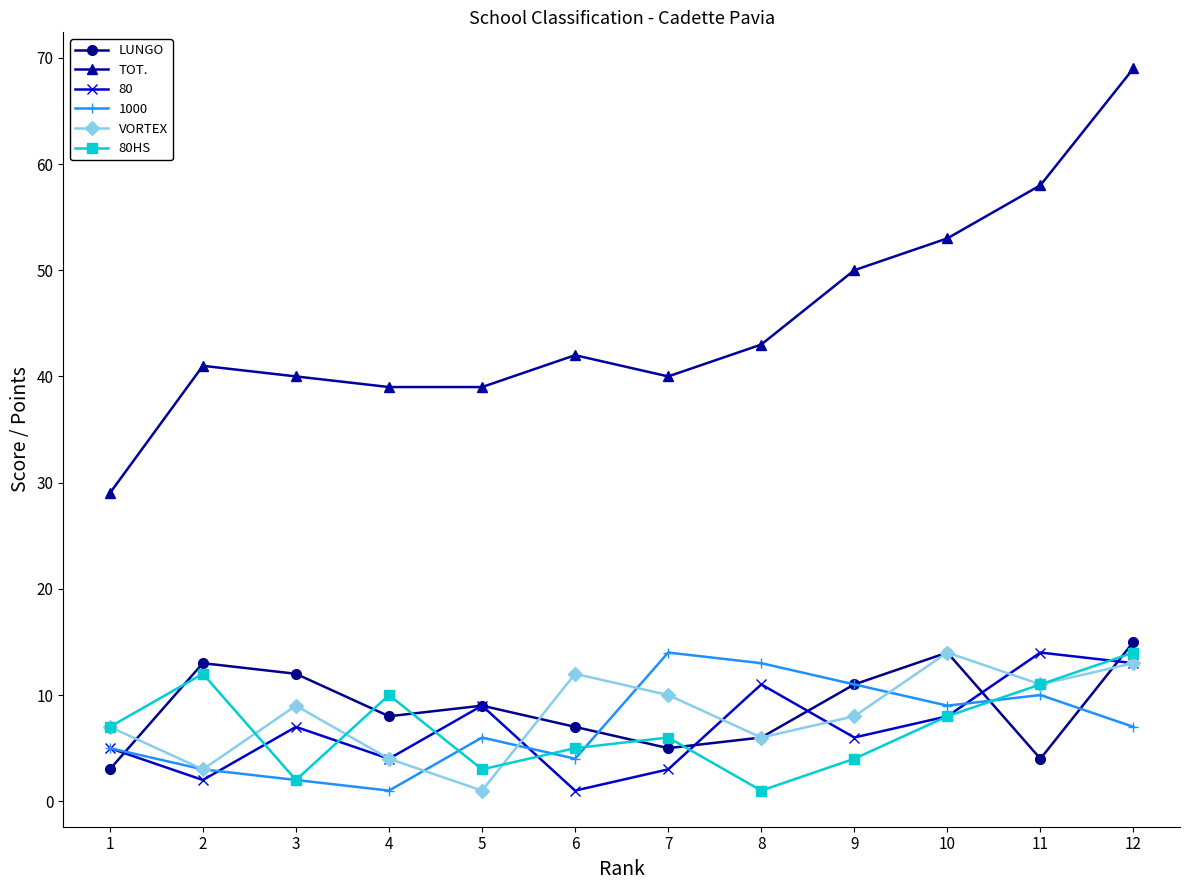

Where does the LUNGO series first go above 9?

2